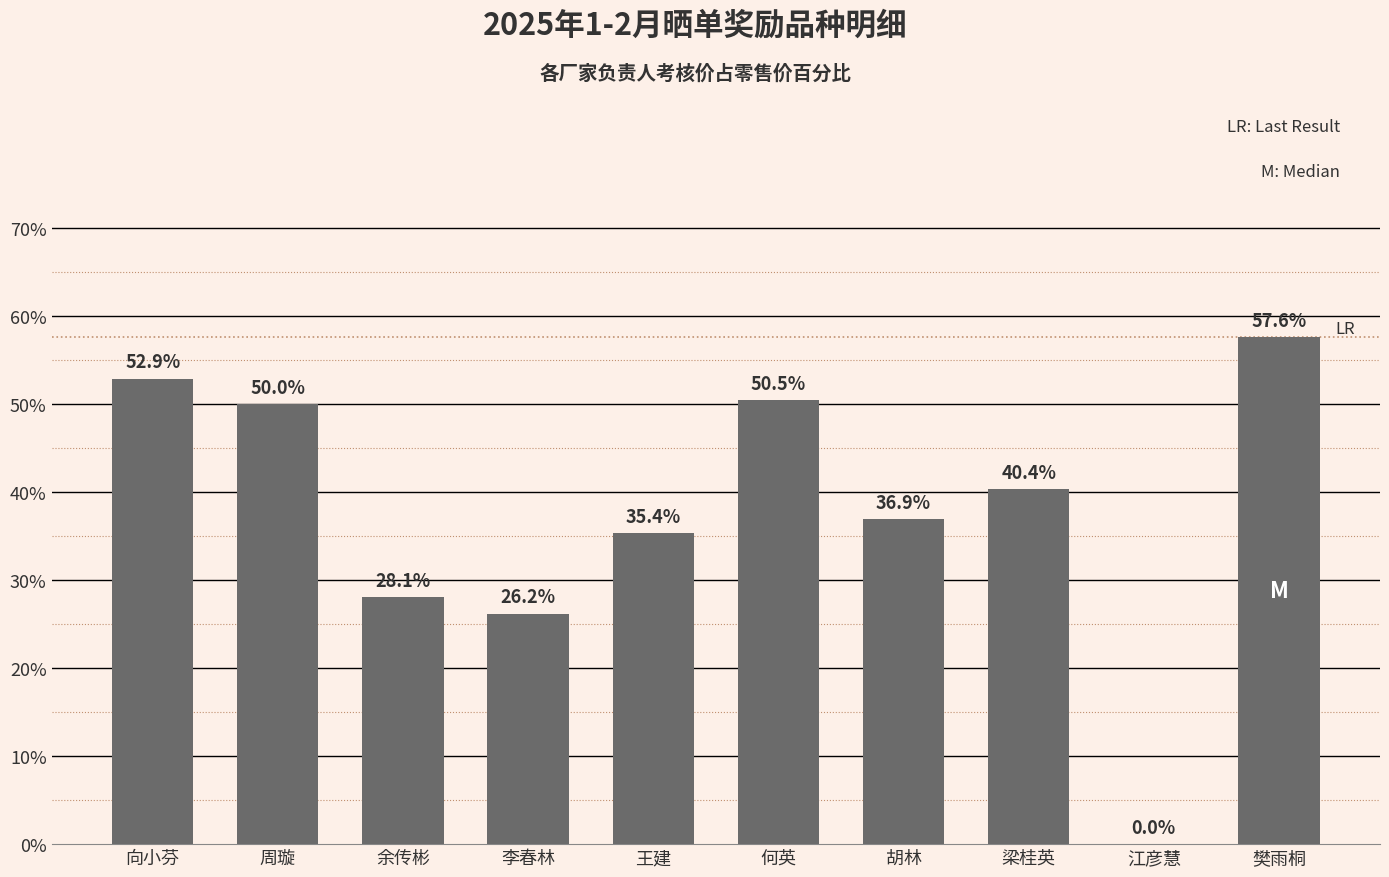

Reading left to right, list all the values displayed in this chart.

向小芬=52.9	周璇=50.0	余传彬=28.1	李春林=26.2	王建=35.4	何英=50.5	胡林=36.9	梁桂英=40.4	江彦慧=0.0	樊雨桐=57.6